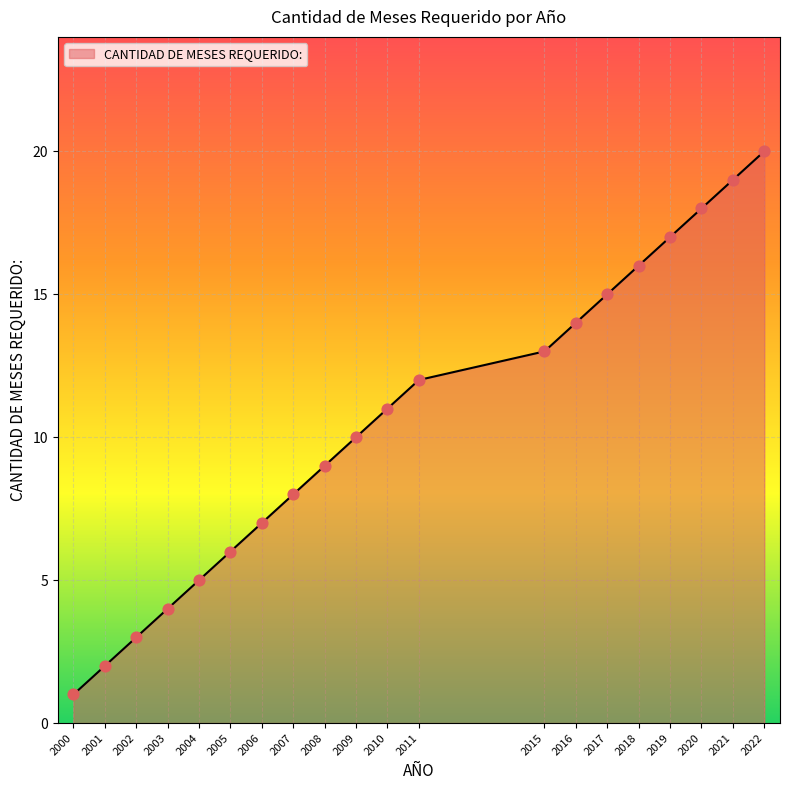

What is the change in value from 2003 to 2020?

+14